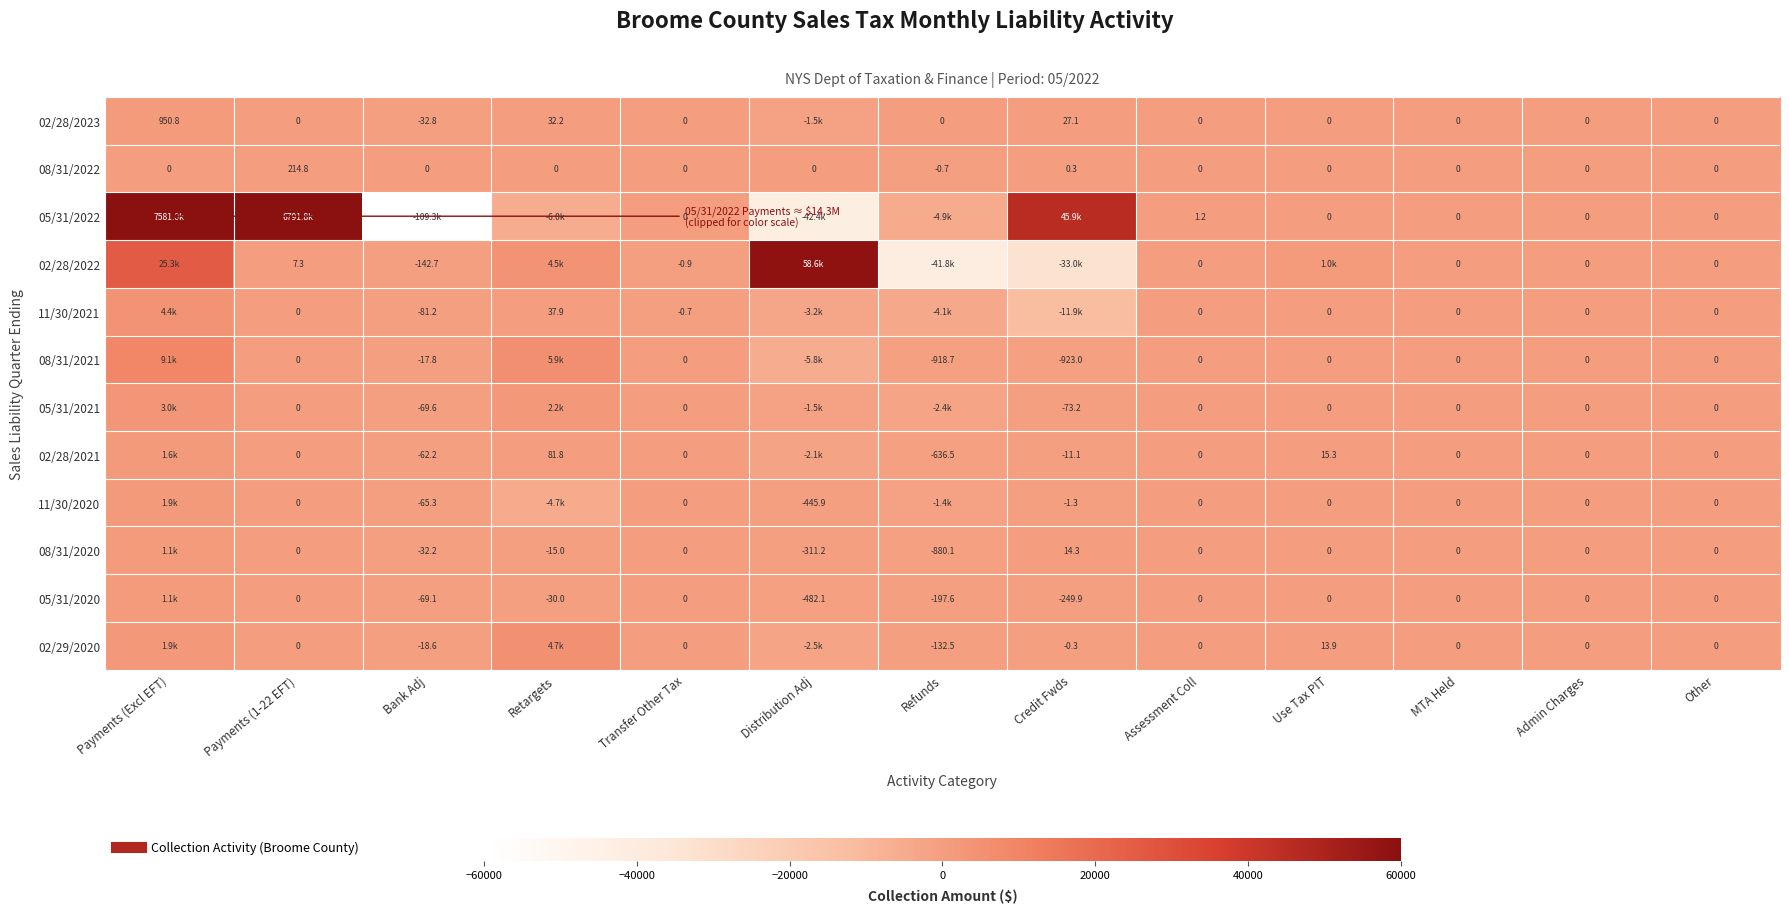

At Distribution Adj, list the series in order from smallest to largest.

05/31/2022, 08/31/2021, 11/30/2021, 02/29/2020, 02/28/2021, 02/28/2023, 05/31/2021, 05/31/2020, 11/30/2020, 08/31/2020, 08/31/2022, 02/28/2022